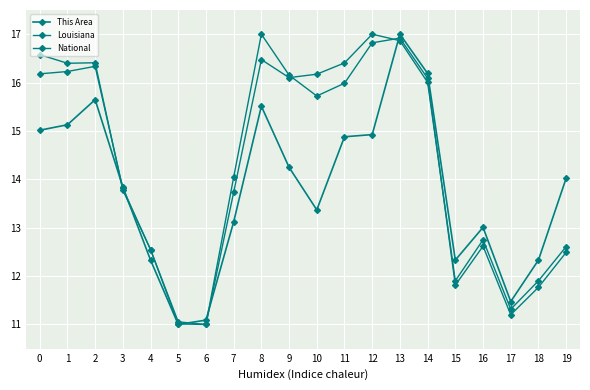

Between 7 and 13, which is larger?

13